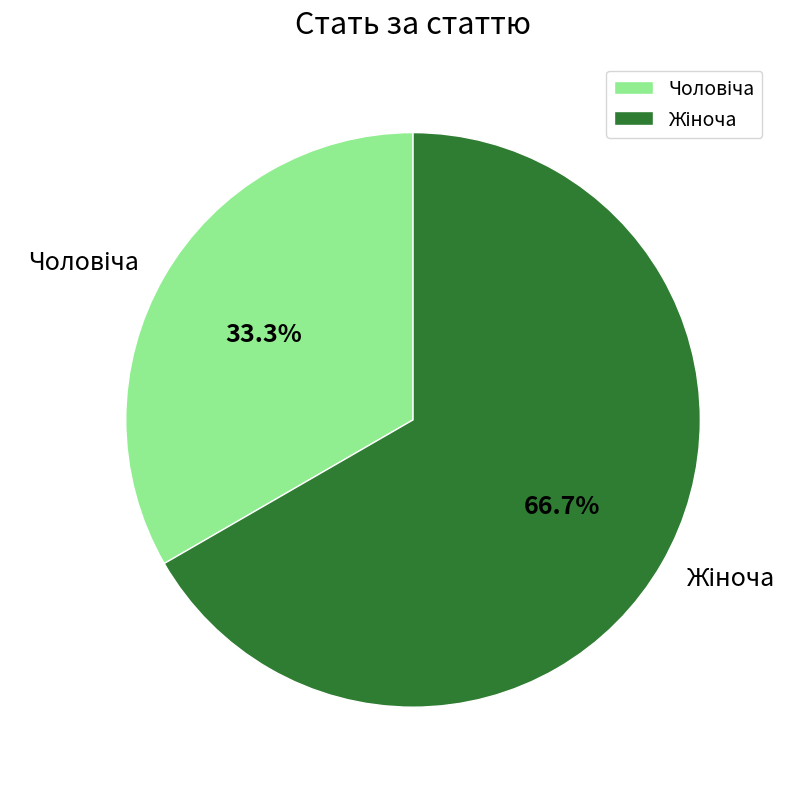

Does any single category account for the majority?

Yes